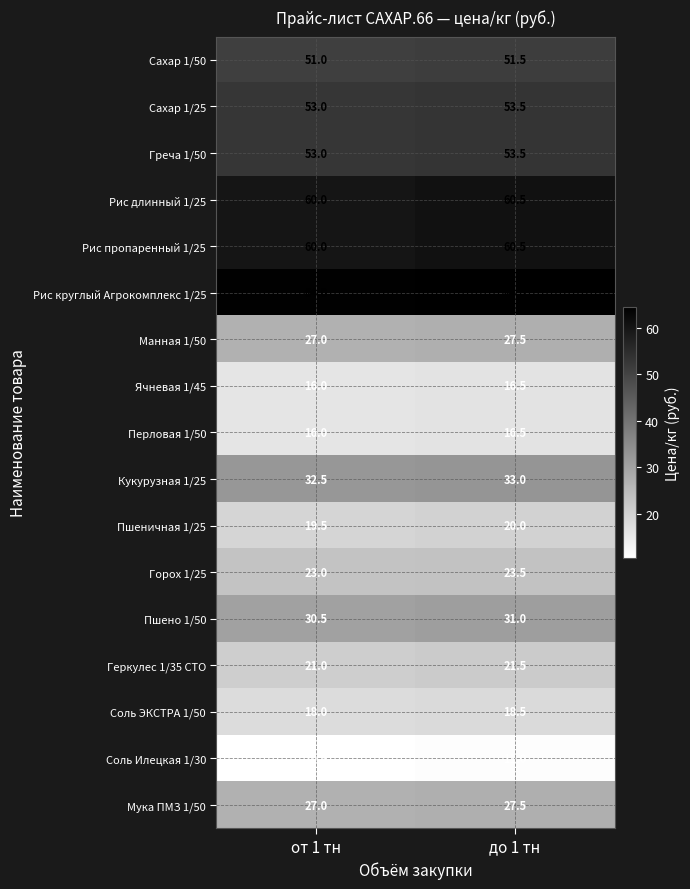

What is the difference between the maximum and minimum values in the Перловая 1/50 series?

0.5